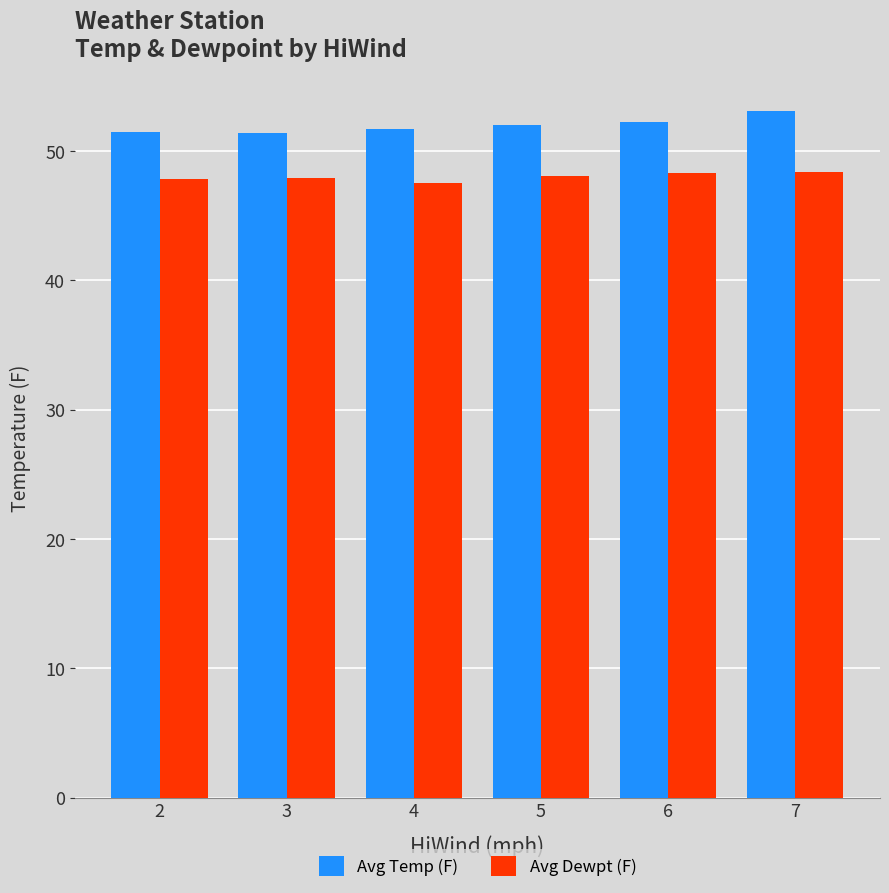

What is the total value across all series at 5?

100.1